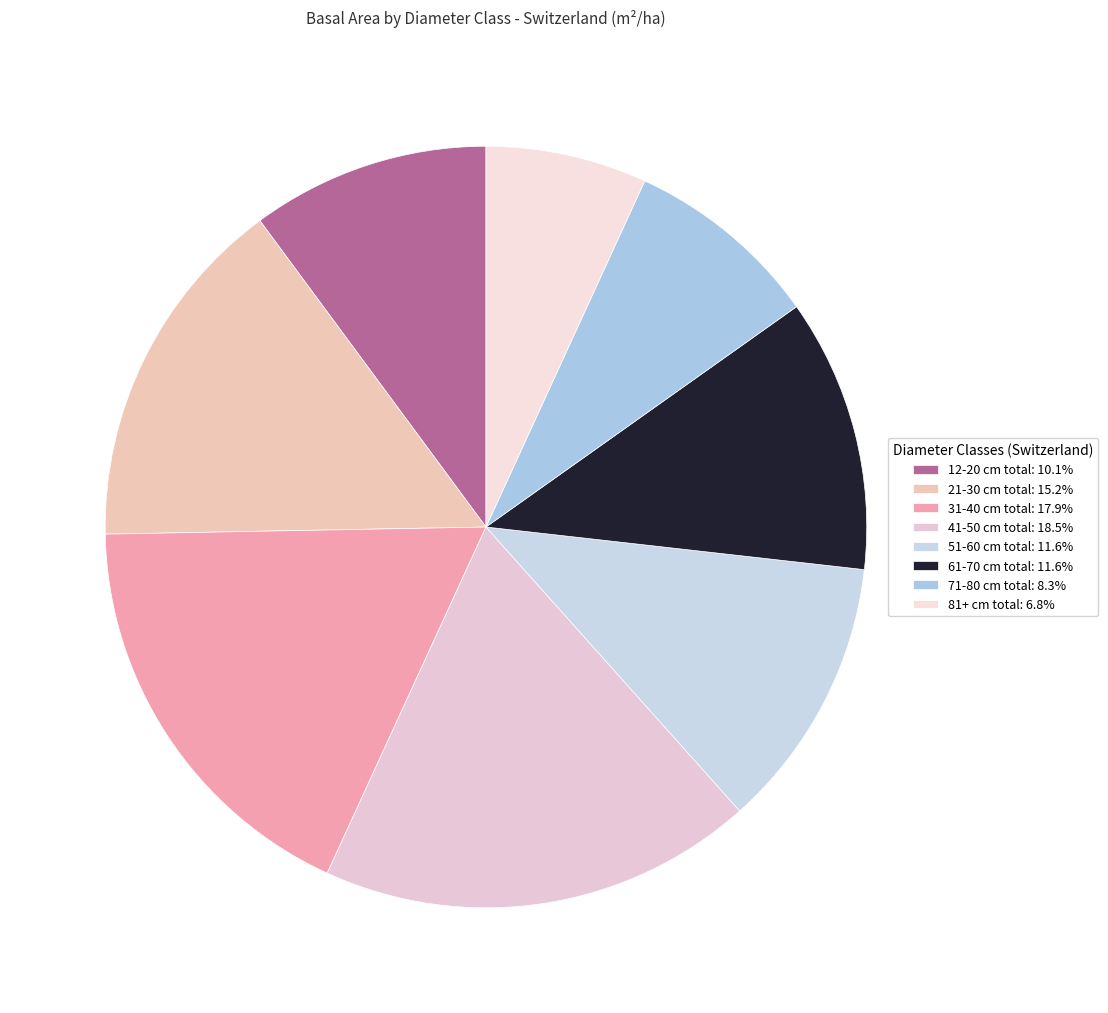

Which slice is the largest?

41-50 cm total